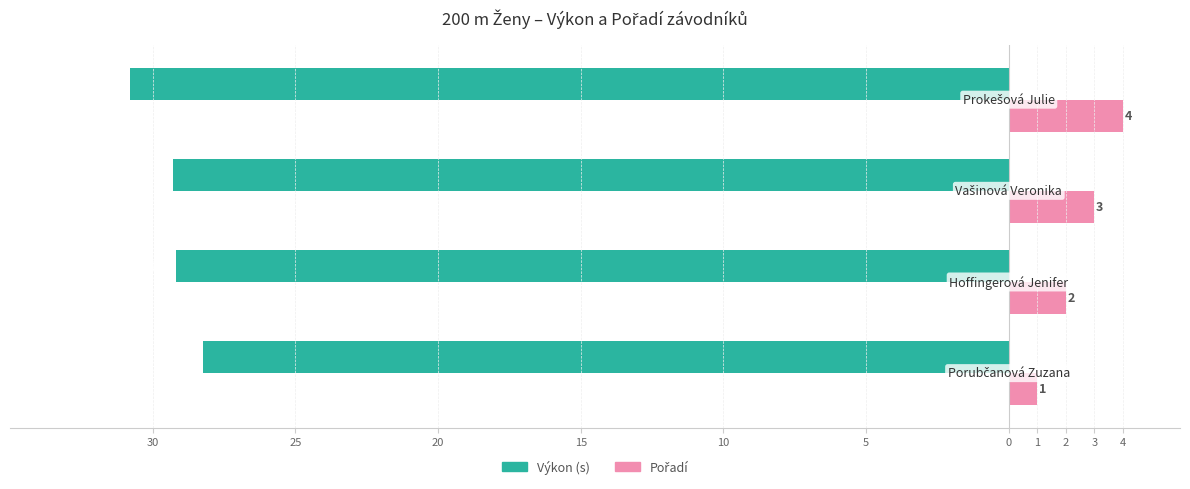

Reading left to right, extract all data points from this chart.

Výkon (s): -28.2	-29.2	-29.3	-30.8
Pořadí: 1.0	2.0	3.0	4.0